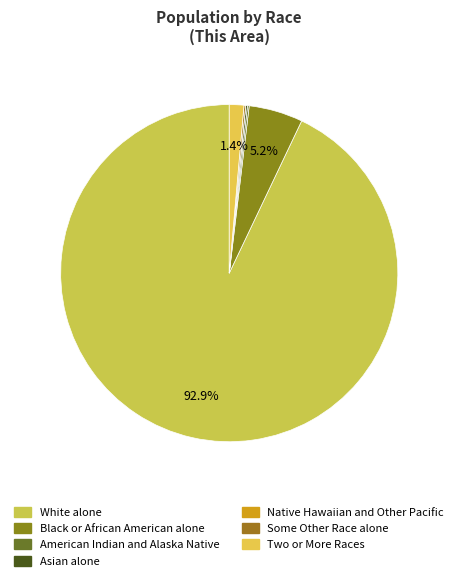

Rank the categories by value from highest to lowest.

White alone, Black or African American alone, Two or More Races, American Indian and Alaska Native, Asian alone, Some Other Race alone, Native Hawaiian and Other Pacific